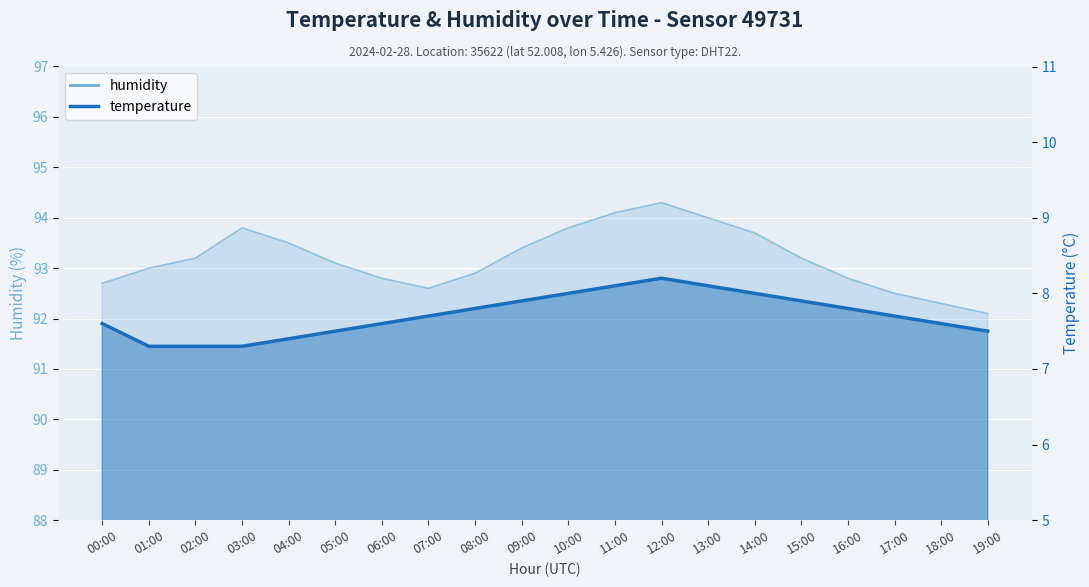

Count the values in the range 7 to 8.

17